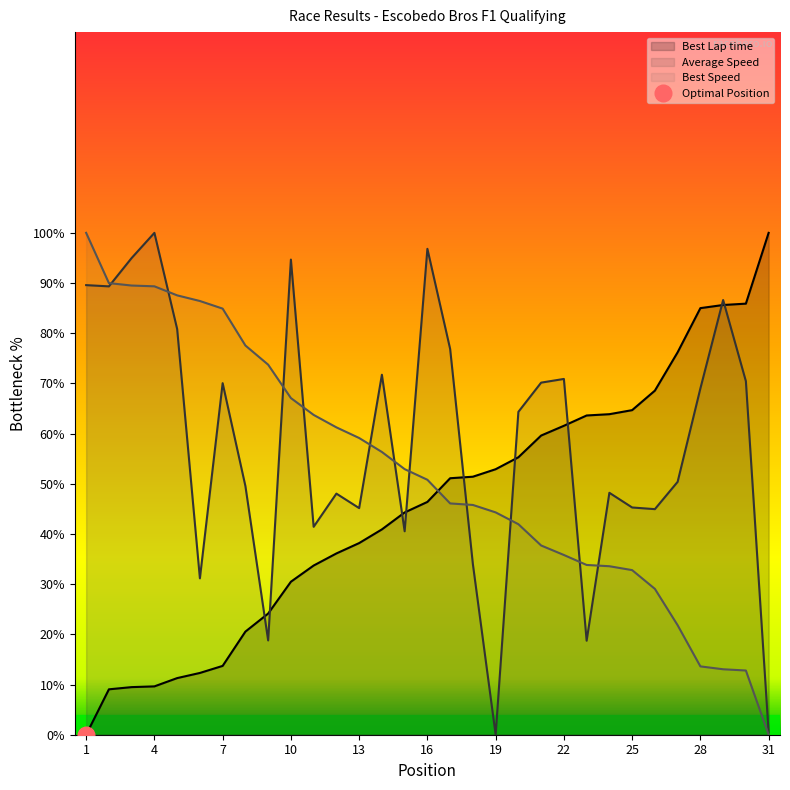

Read the Average Speed value at 20.

64.3